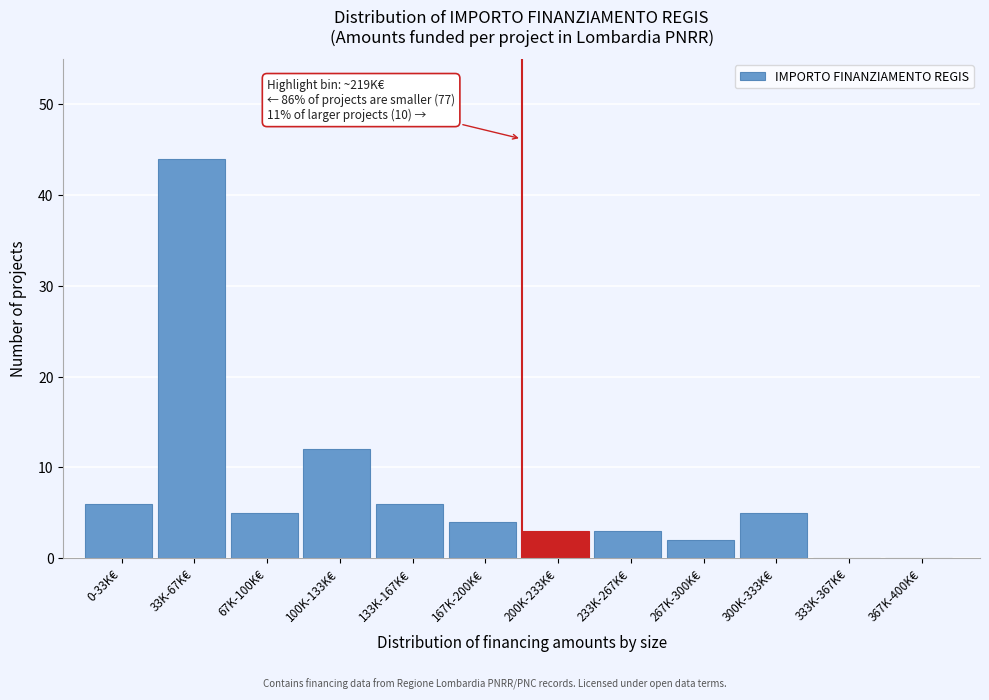

Reading right to left, what are all the values shown in this chart?

367K-400K€=0	333K-367K€=0	300K-333K€=5	267K-300K€=2	233K-267K€=3	200K-233K€=3	167K-200K€=4	133K-167K€=6	100K-133K€=12	67K-100K€=5	33K-67K€=44	0-33K€=6